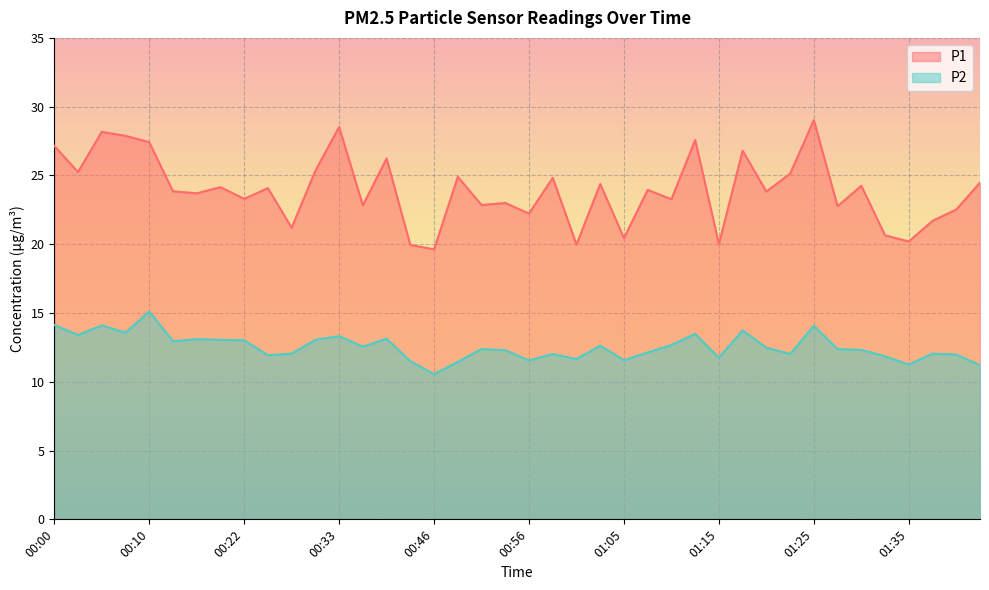

Which series has the largest total across all categories?

P1